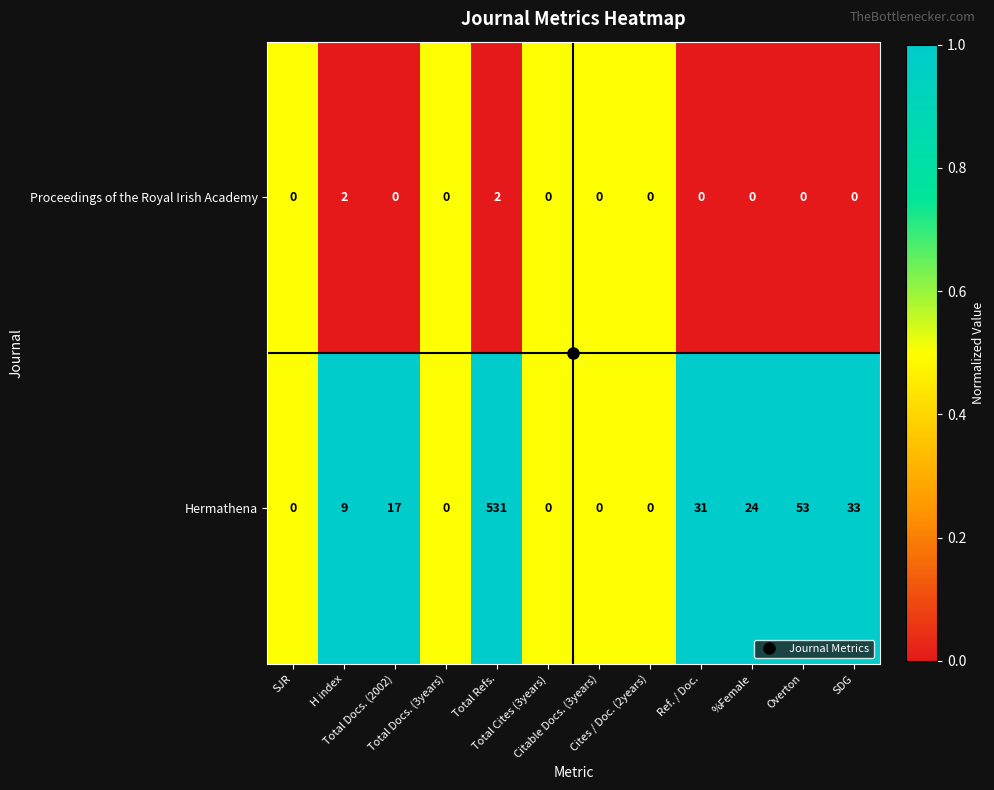

What is the difference between the maximum and minimum values in the Hermathena series?

531